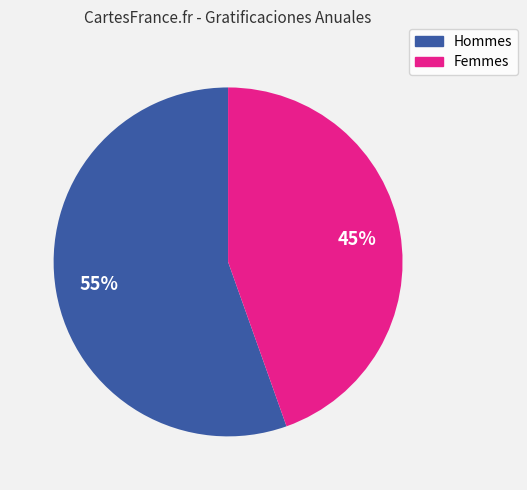

Is there any slice that represents more than half of the pie?

Yes